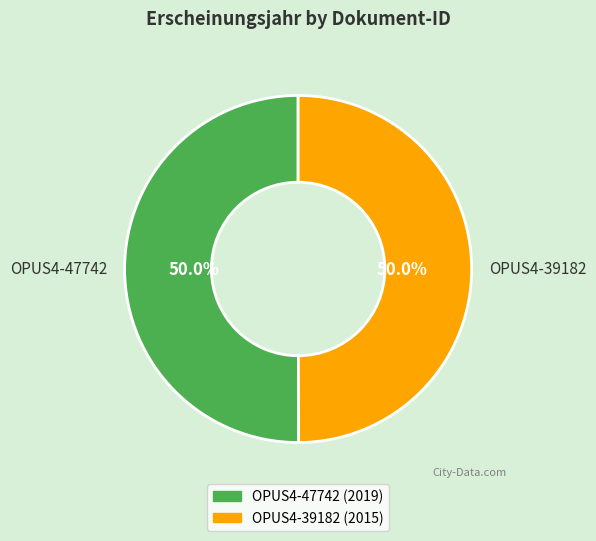

How many segments does this pie chart have?

2